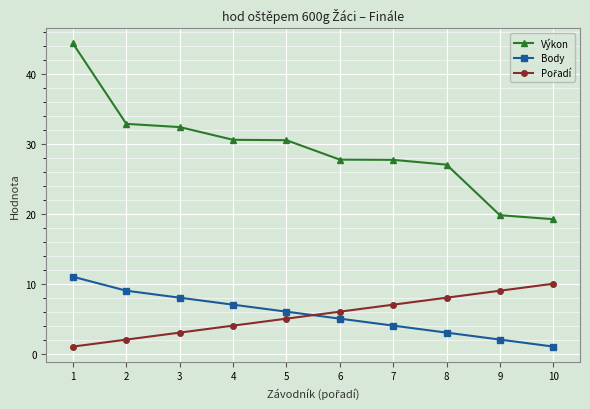

True or false: Výkon and Body intersect in this chart.

False